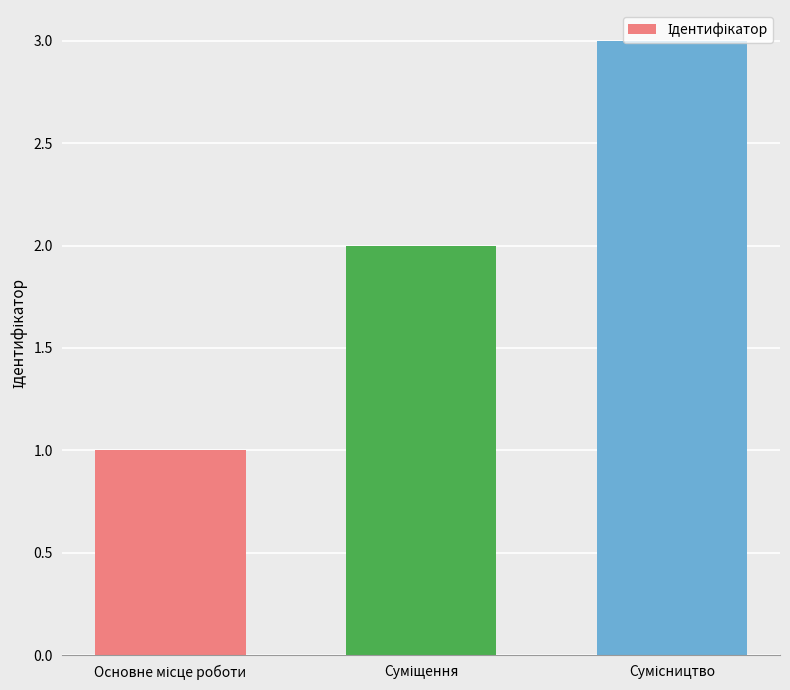

What is the greatest value displayed?

3